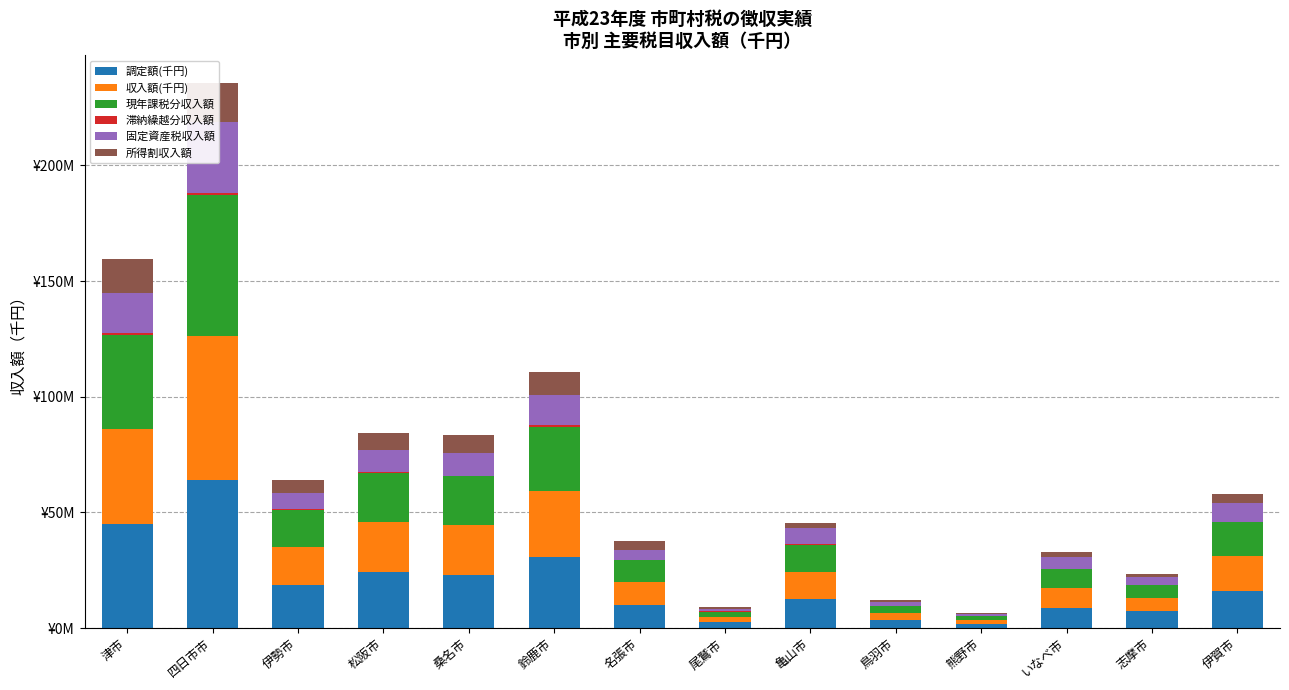

Is it true that 現年課税分収入額 equals 16202774 at 名張市?

False